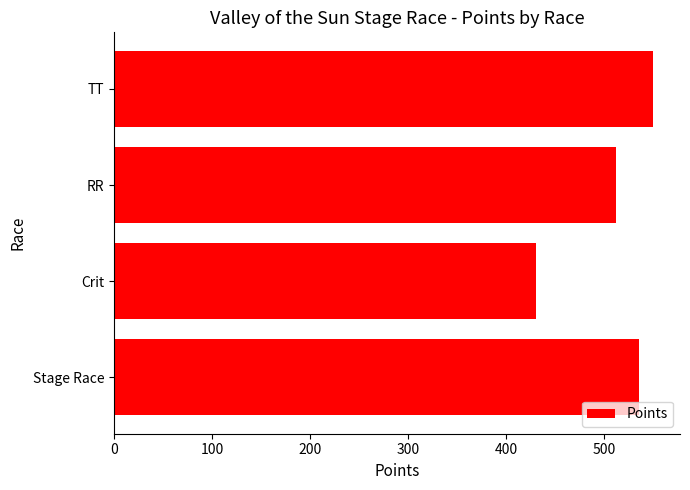

Rank the categories by value from highest to lowest.

TT, Stage Race, RR, Crit